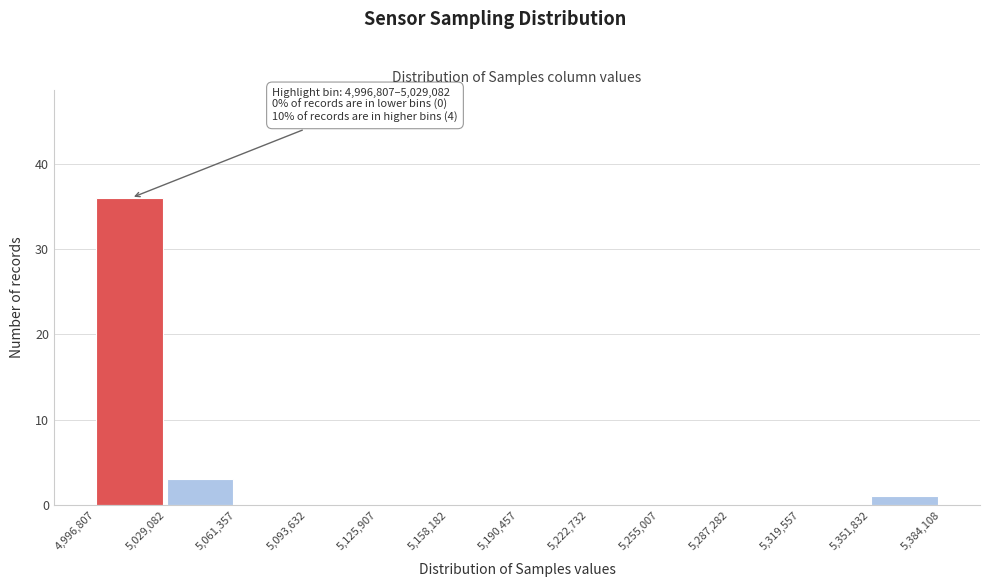

Over which range of the x-axis is the bar tallest?

4,996,807 to 5,029,082